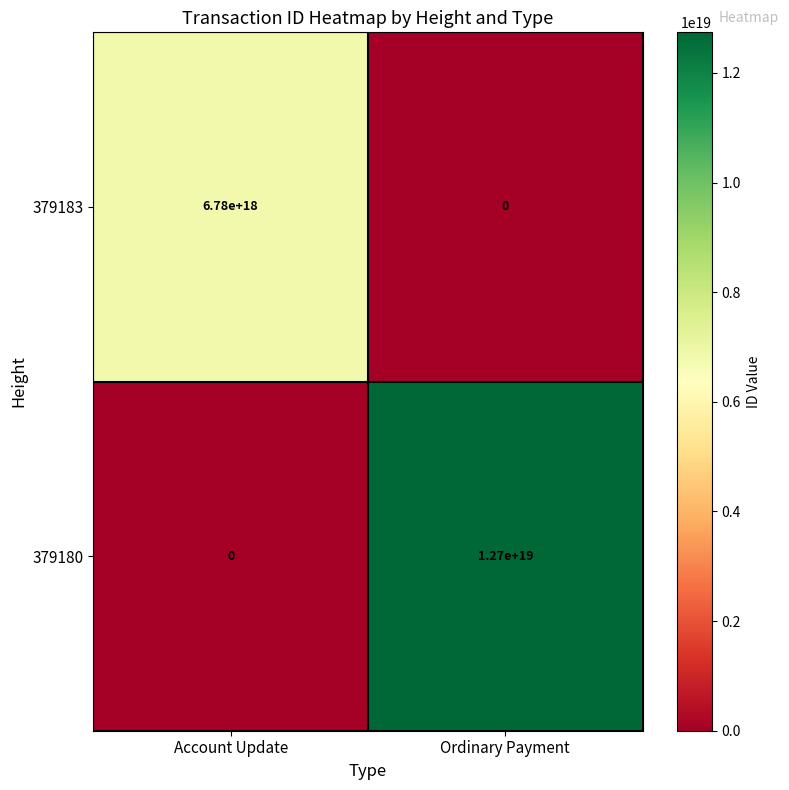

Is it true that 379180 equals 6237710926139207680 at Account Update?

False